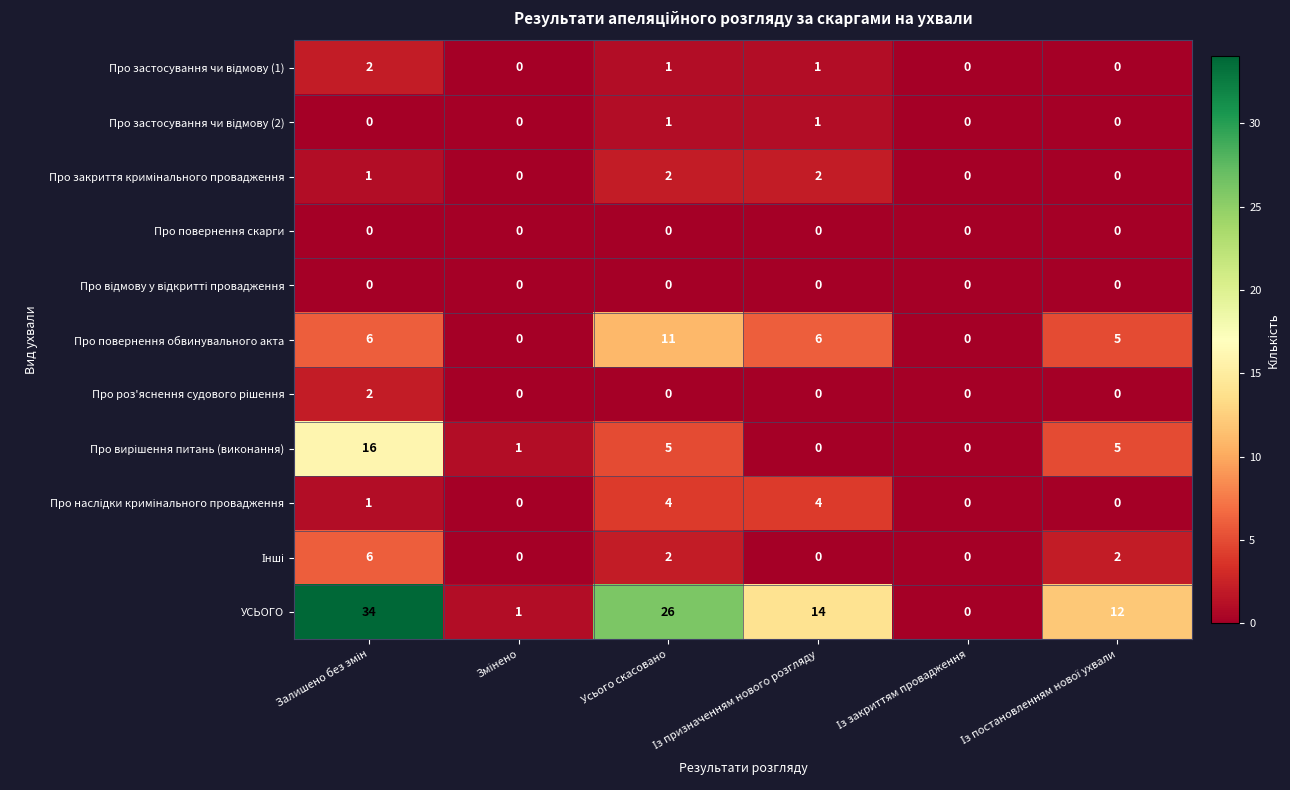

What is the spread (max minus min) of values at Усього скасовано?

26